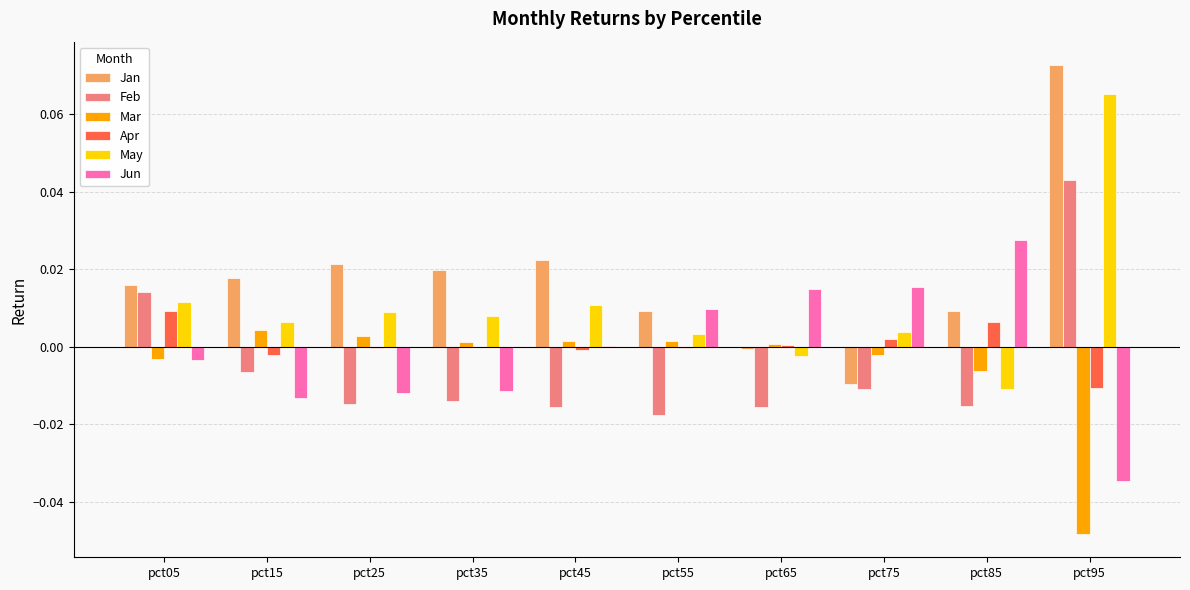

Count the number of categories in the chart.

10